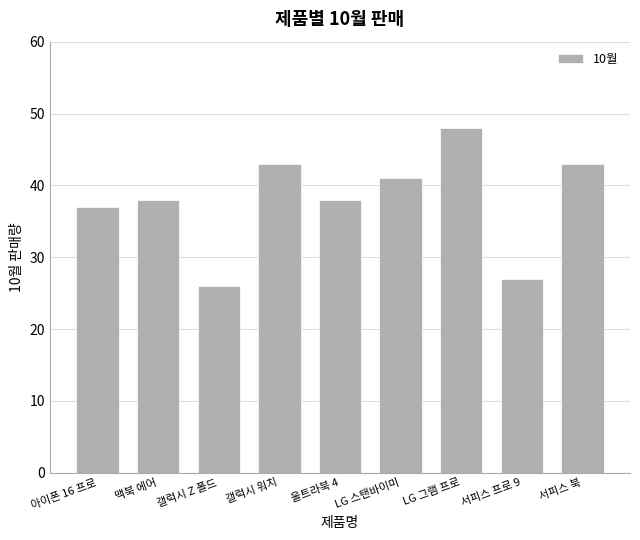

The chart shows a value of 38 at 맥북 에어. True or false?

True